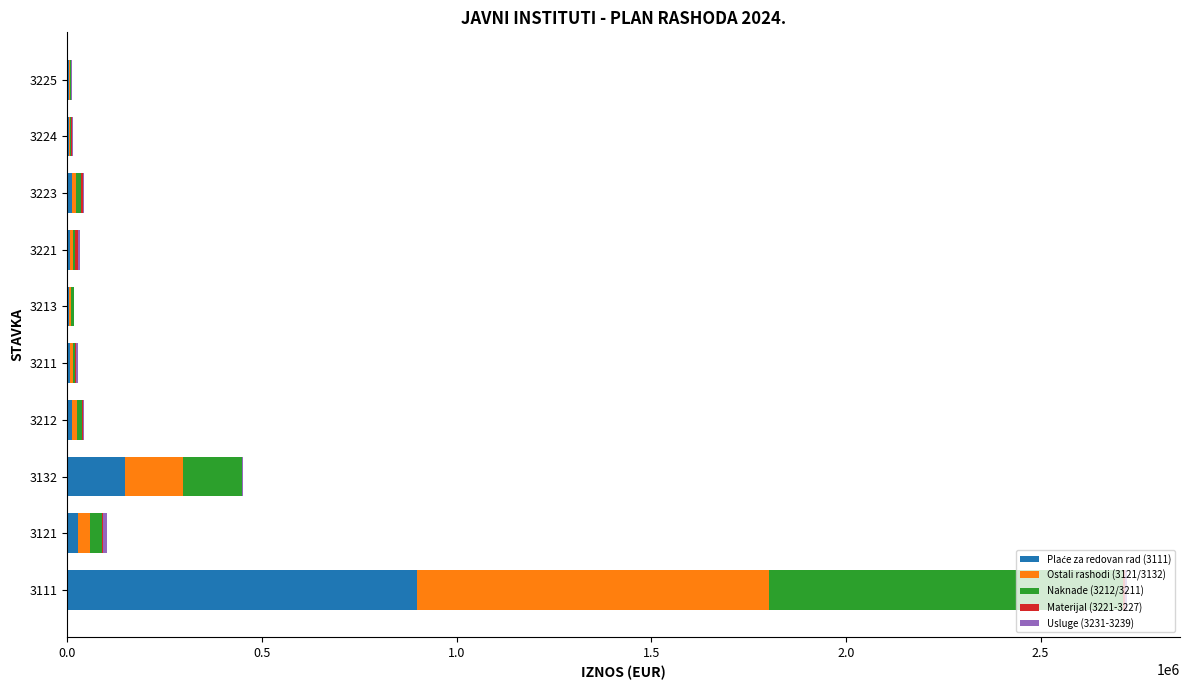

At which category is the sum across all series the highest?

3111